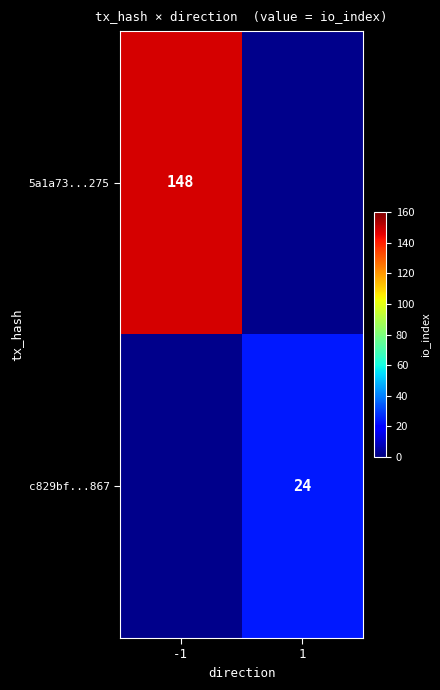

True or false: 5a1a73...275 has a value of 148 at -1.

True